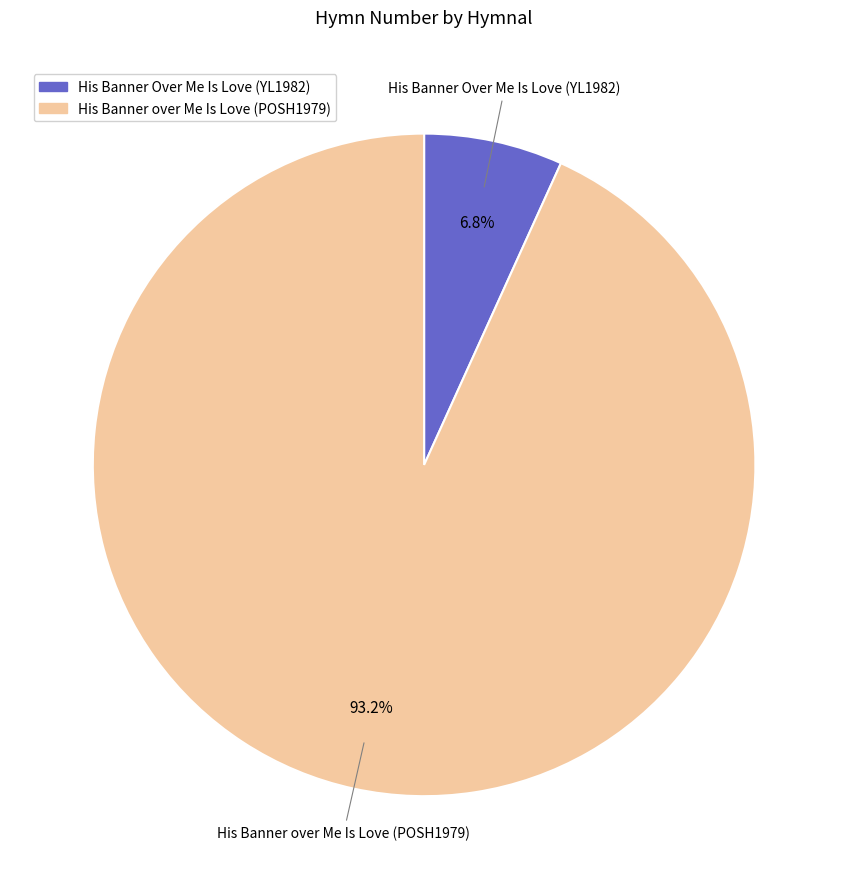

Combined, what portion of the pie is His Banner Over Me Is Love (YL1982) and His Banner over Me Is Love (POSH1979)?

100.0%